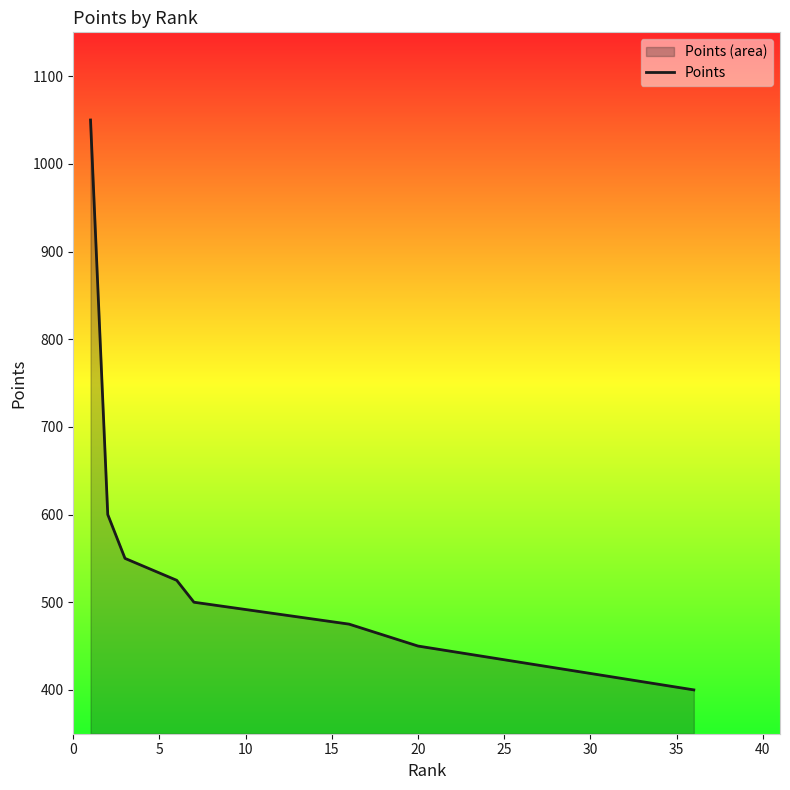

What is the difference between the maximum and minimum values?

650